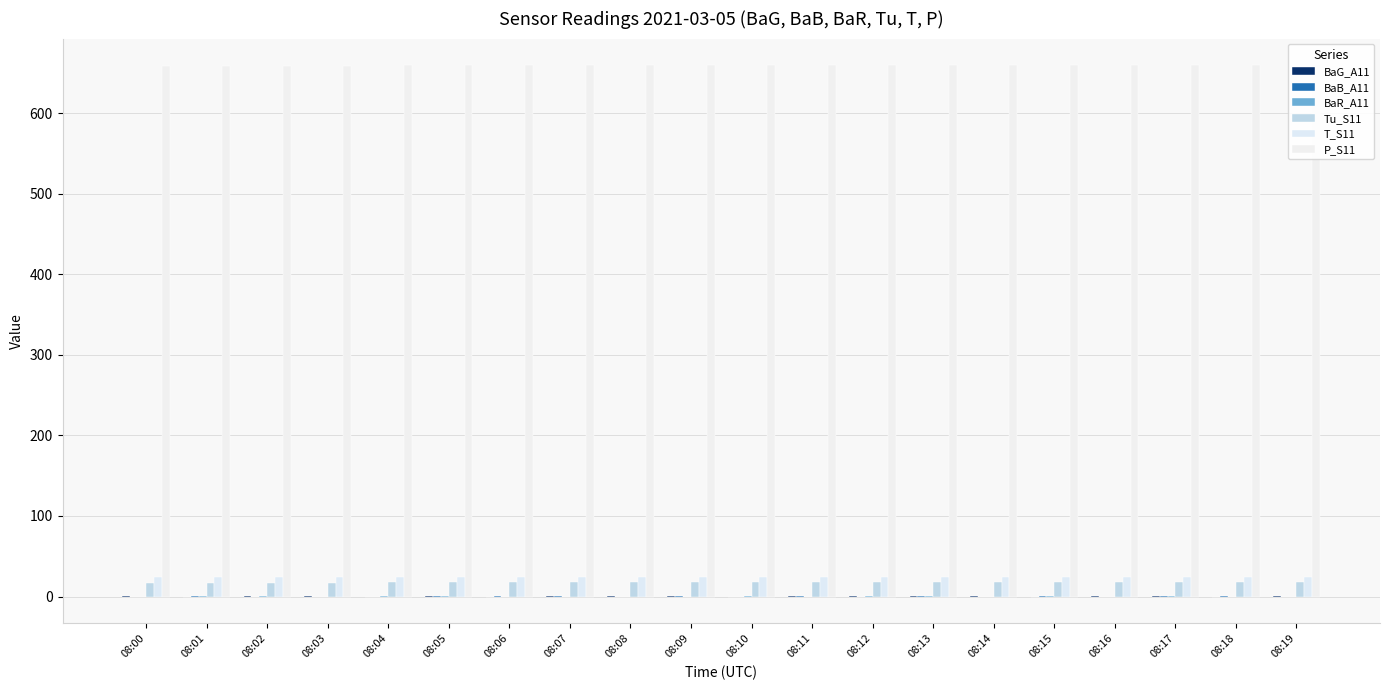

At how many categories does at least one series exceed 83?

20